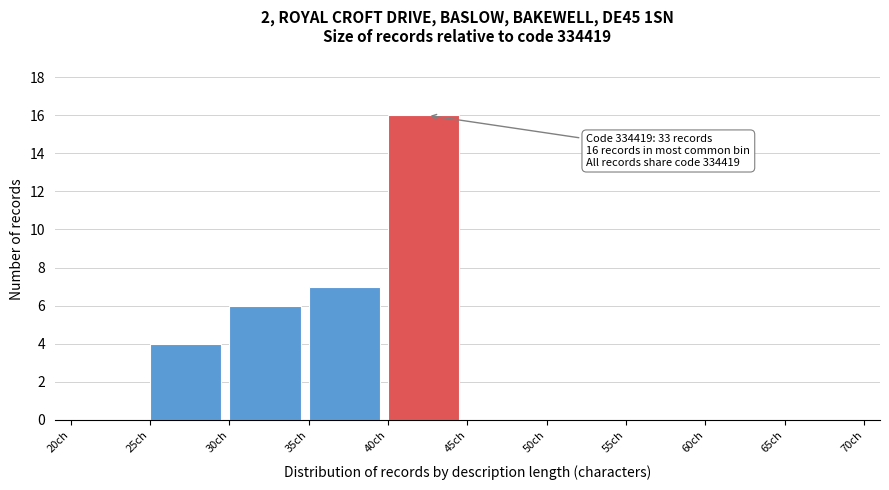

Which range on the x-axis has the tallest bar?

40 to 45